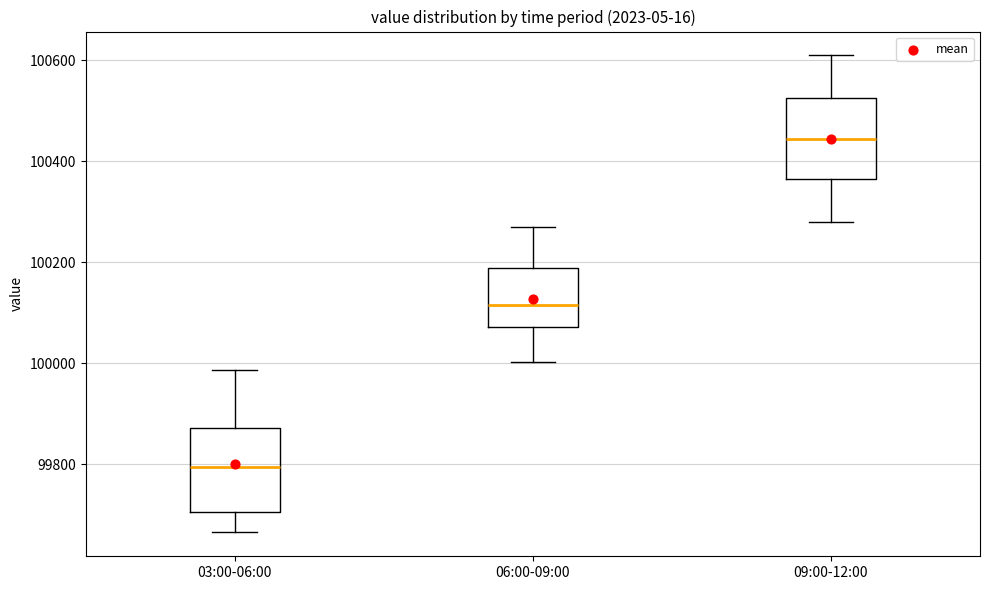

Where does the upper whisker of the box for 09:00-12:00 end on the y-axis? The values are not printed on the chart, so give them approximately, as read against the axis.

100620